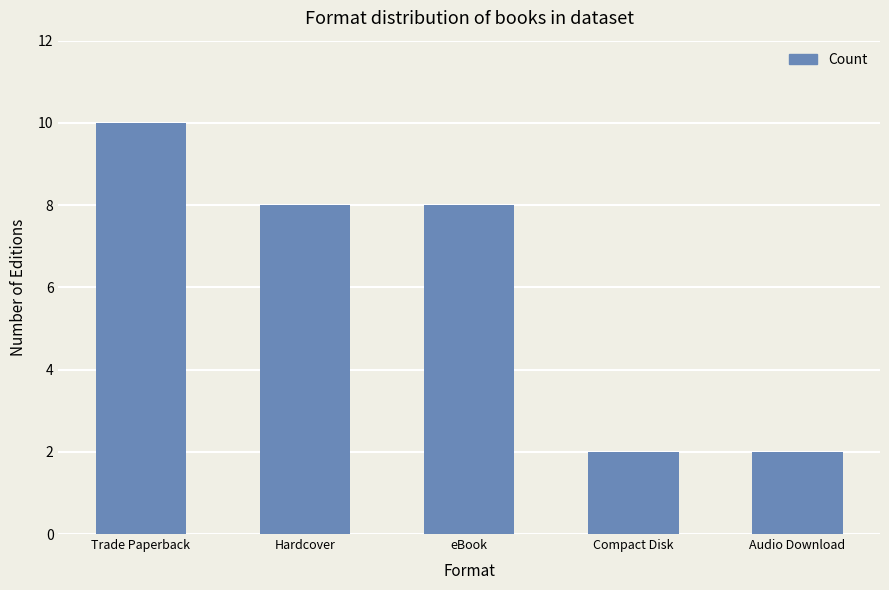

Approximately how many times larger is the value at Trade Paperback compared to Compact Disk?

5.0